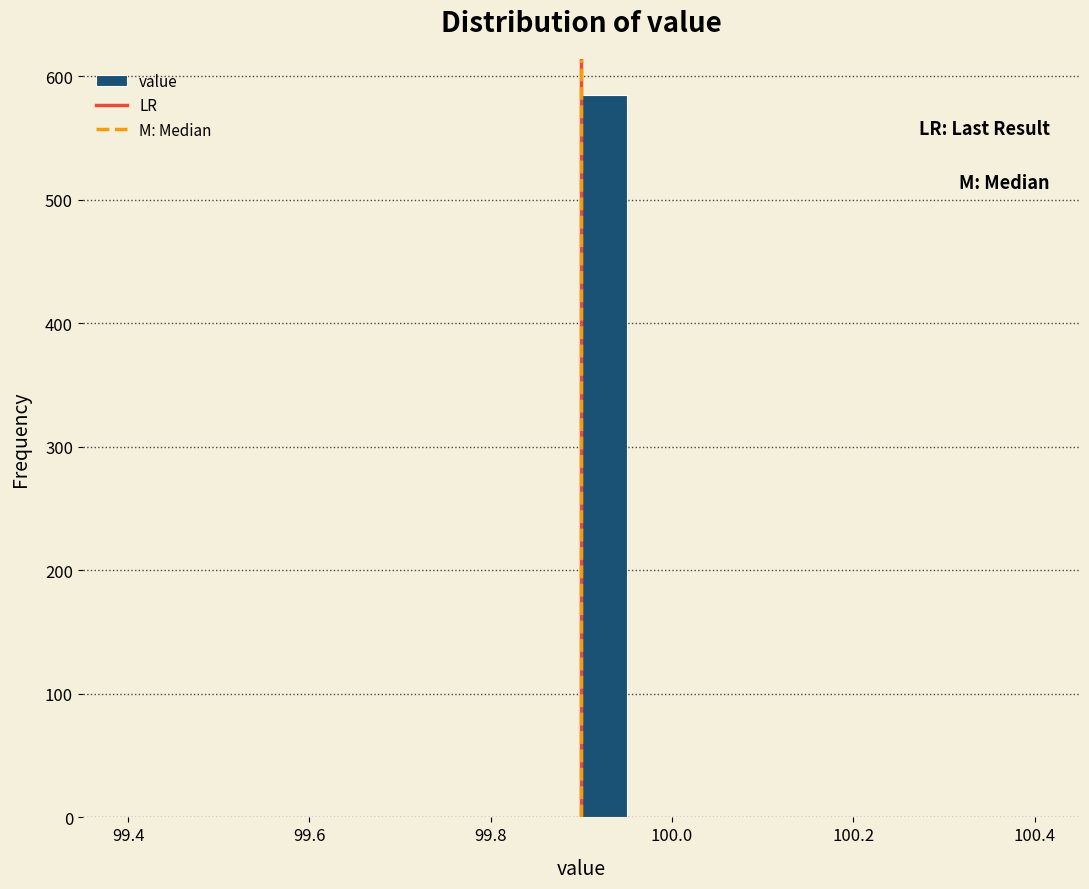

Read against the x-axis, roughly where is the centre of the tallest bar?

99.92